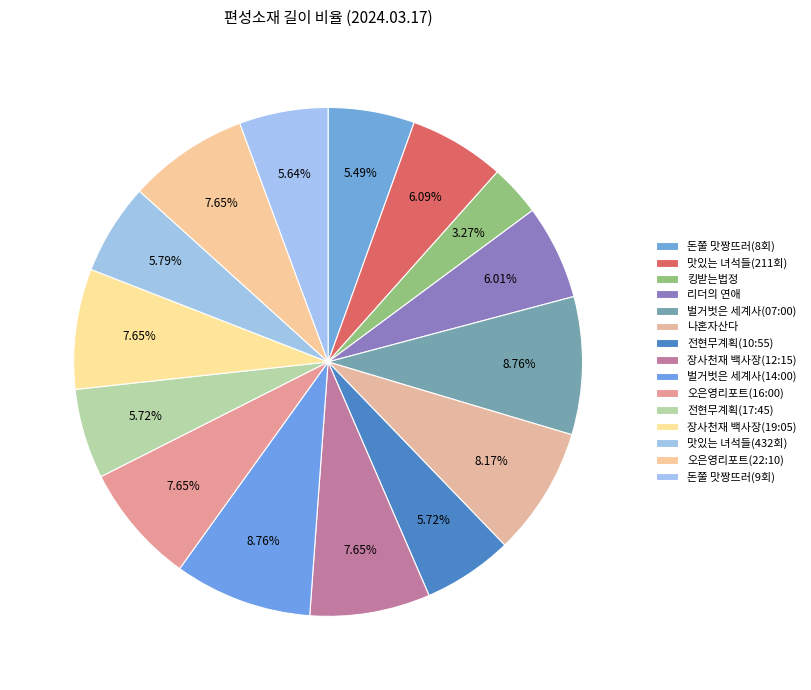

What percentage is the 장사천재 백사장(12:15) slice, to the nearest percent?

8%